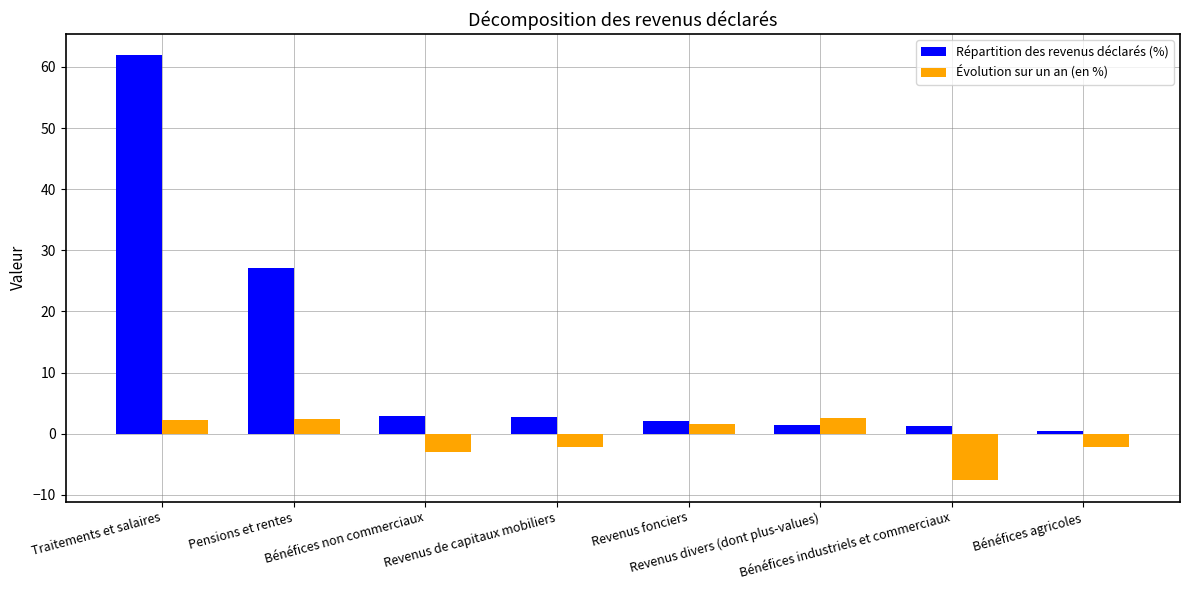

Which series has the widest spread of values?

Répartition des revenus déclarés (%)